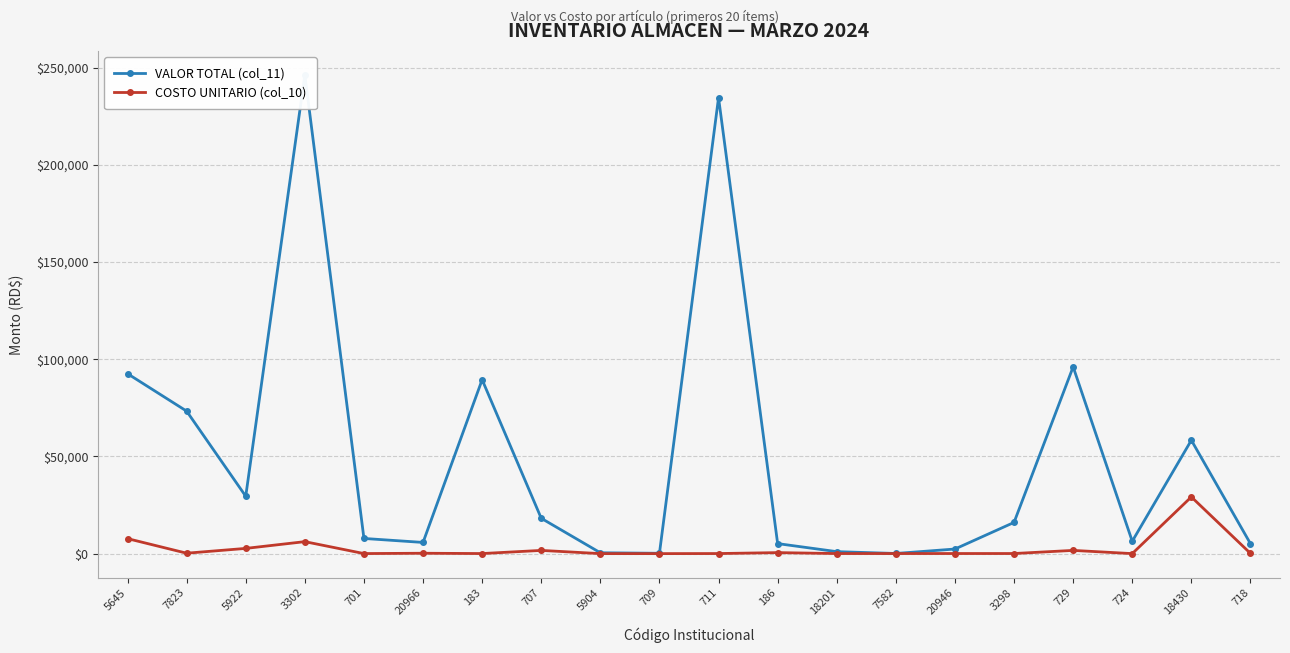

In VALOR TOTAL (col_11), how many points are lower than both neighbors (excluding endpoints)?

5